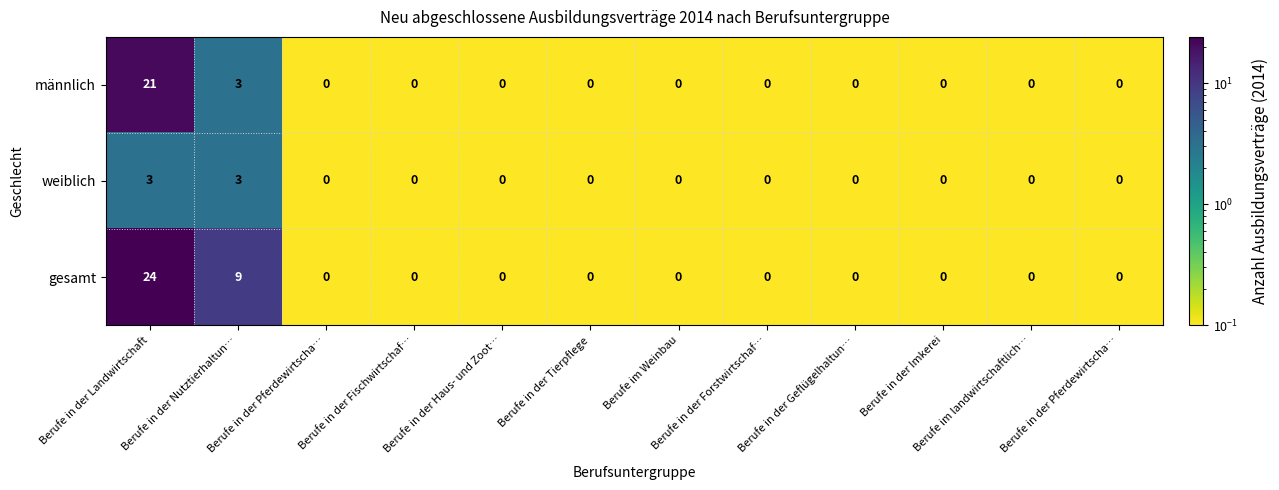

Rank the series by their average value, from lowest to highest.

weiblich, männlich, gesamt